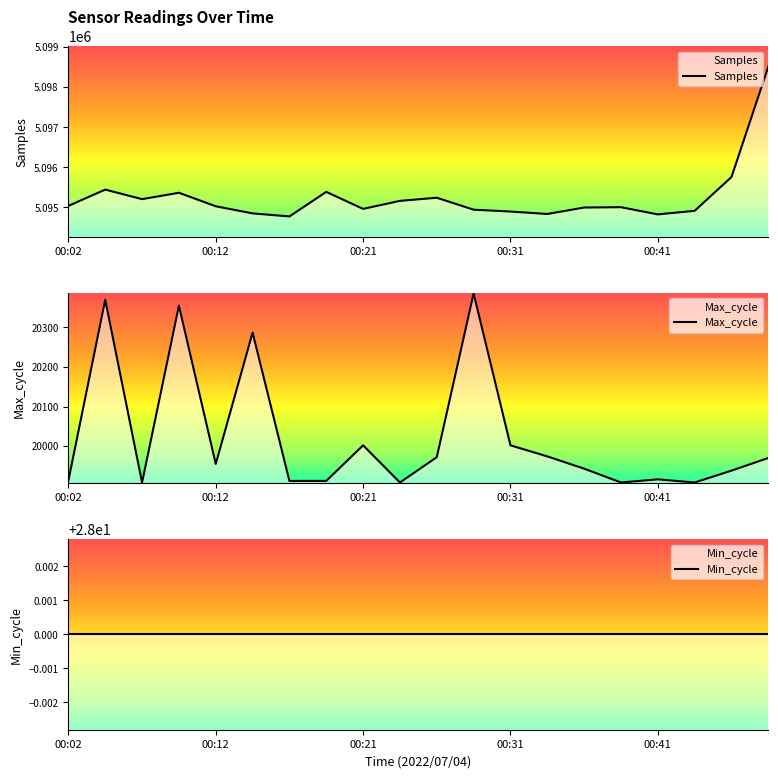

At which category does Samples reach its first local valley?

00:07